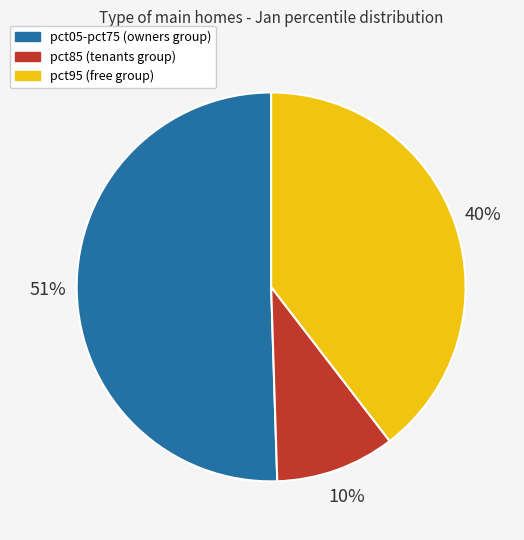

Is there a majority slice in this chart?

Yes